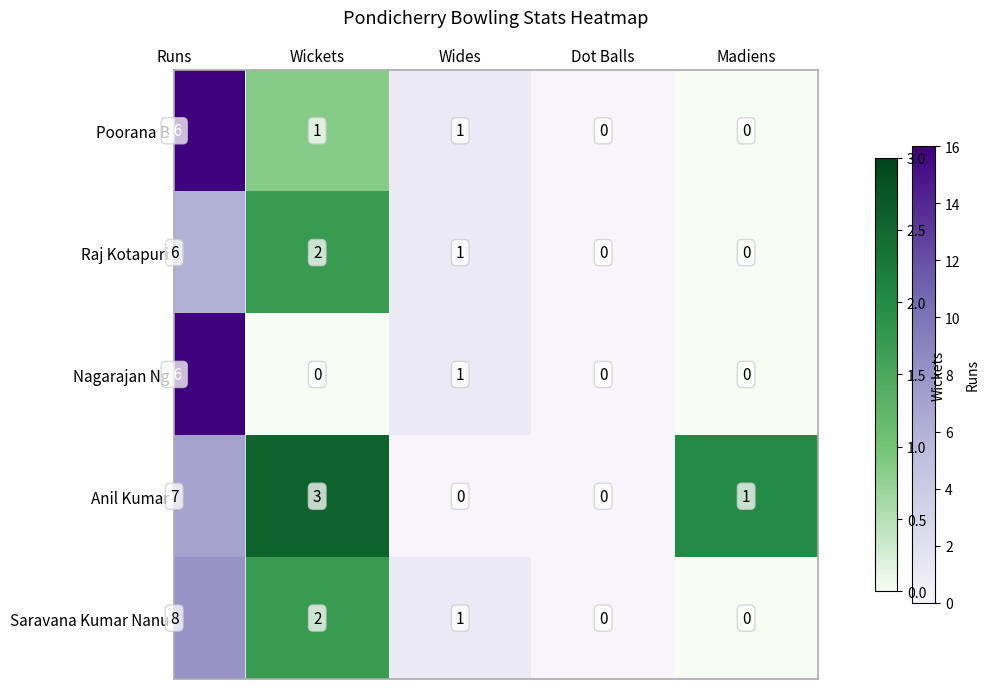

True or false: Anil Kumar has a value of 7 at Runs.

True